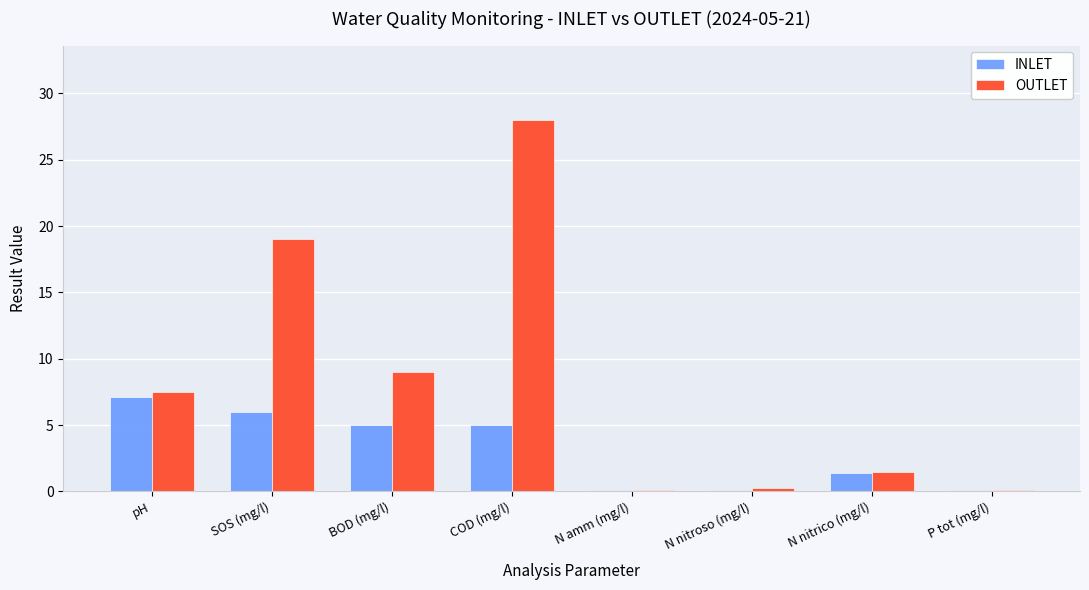

What is the total value across all series at pH?

14.7